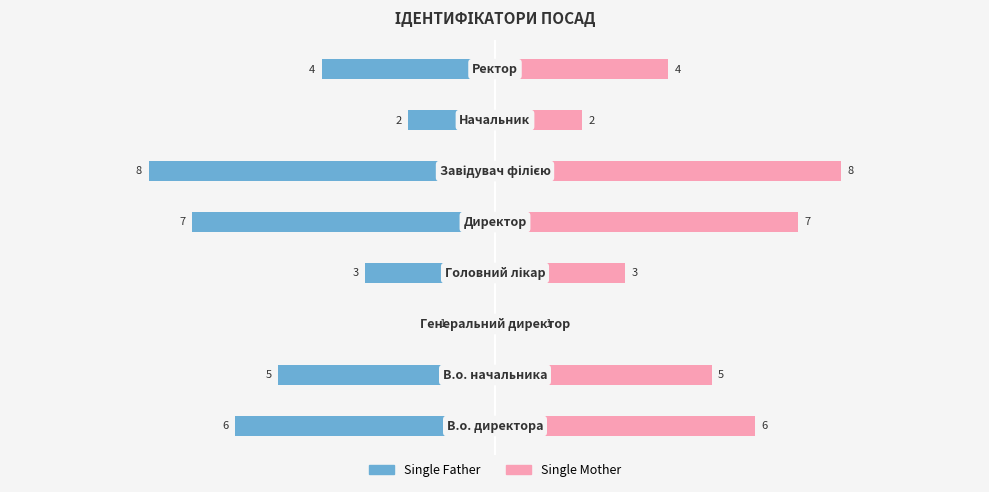

Reading right to left, what are all the values shown in this chart?

Single Father: 7=-4	6=-2	5=-8	4=-7	3=-3	2=-1	1=-5	0=-6
Single Mother: 7=4	6=2	5=8	4=7	3=3	2=1	1=5	0=6